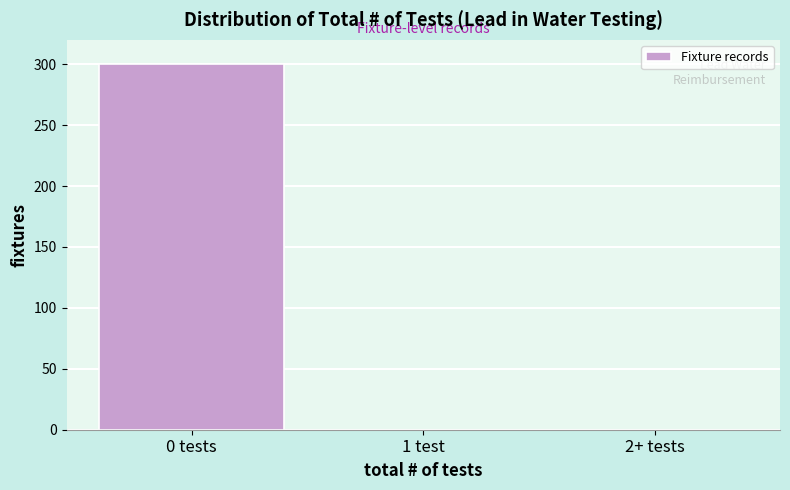

Reading right to left, what are all the values shown in this chart?

2+ tests=0	1 test=0	0 tests=300